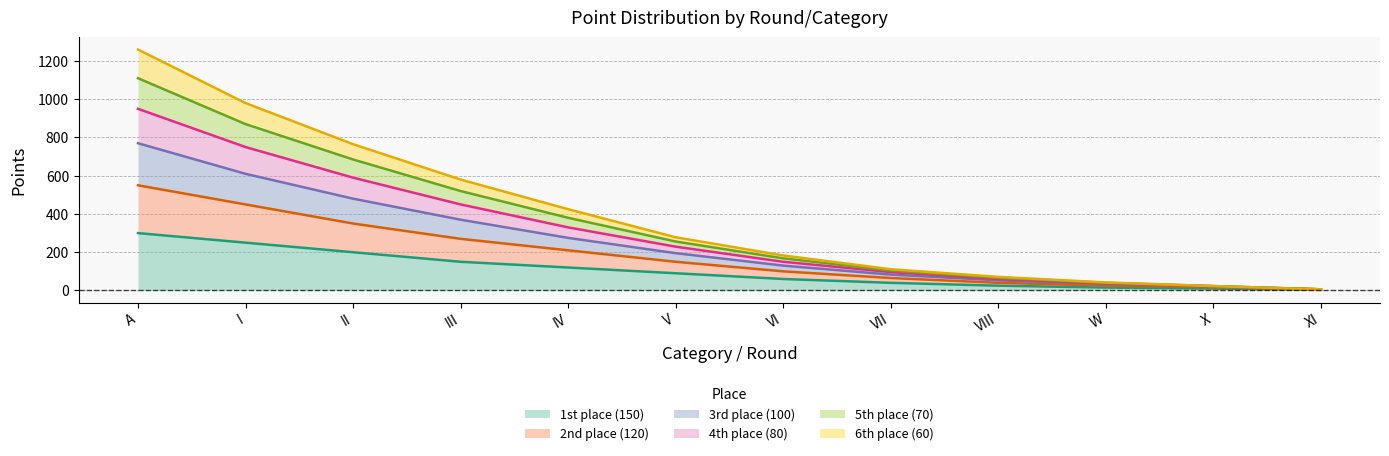

Which category has the highest value in the 1st place (150) series?

A